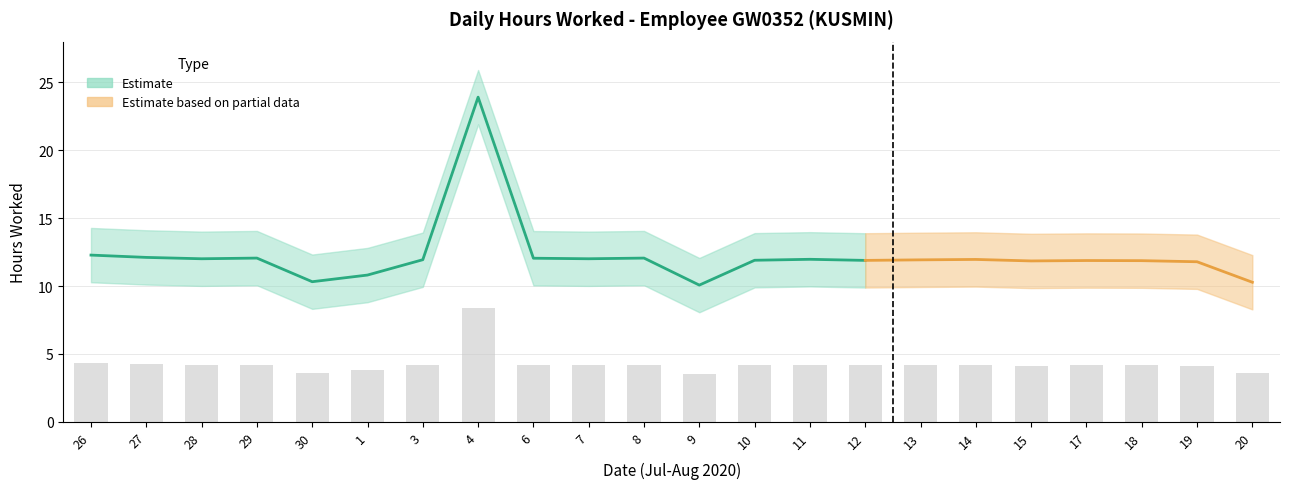

What is the spread (max minus min) of values at 29?

4.0